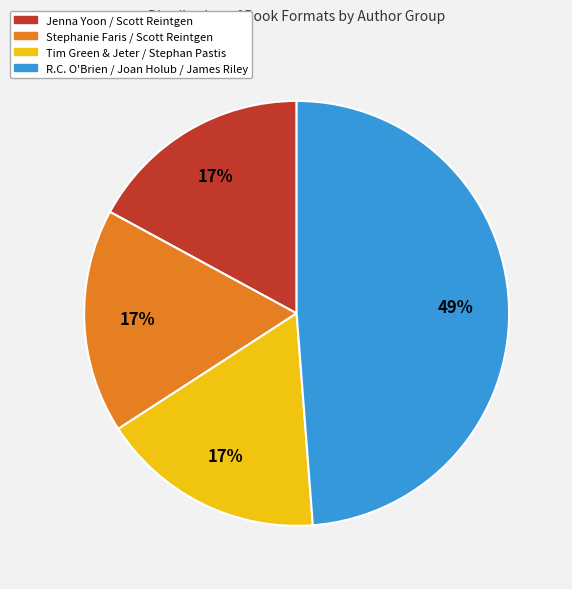

Does any single category account for the majority?

No